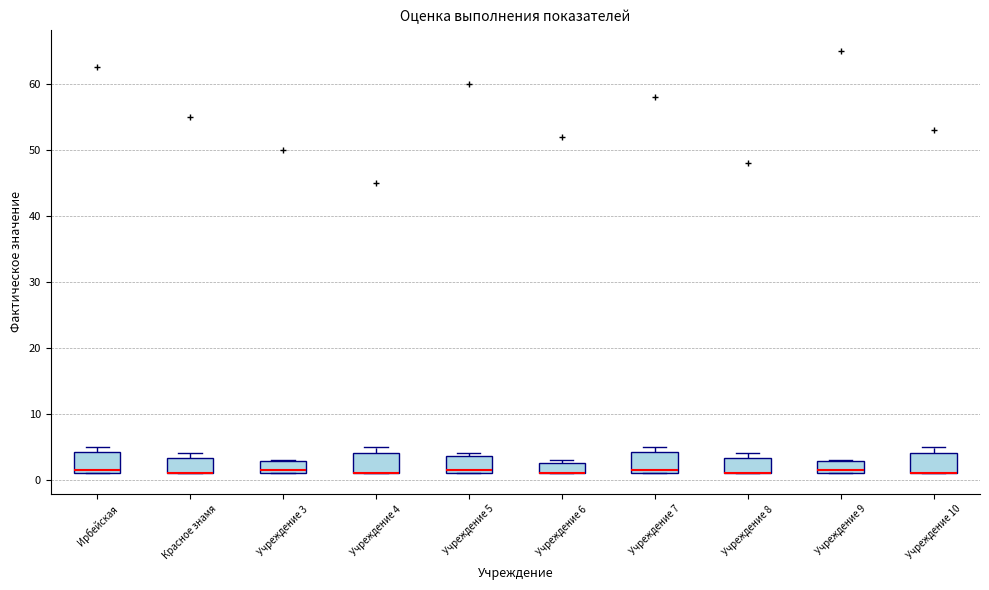

Where is the upper edge of the box for Учреждение 10 on the y-axis? The values are not printed on the chart, so give them approximately, as read against the axis.

4